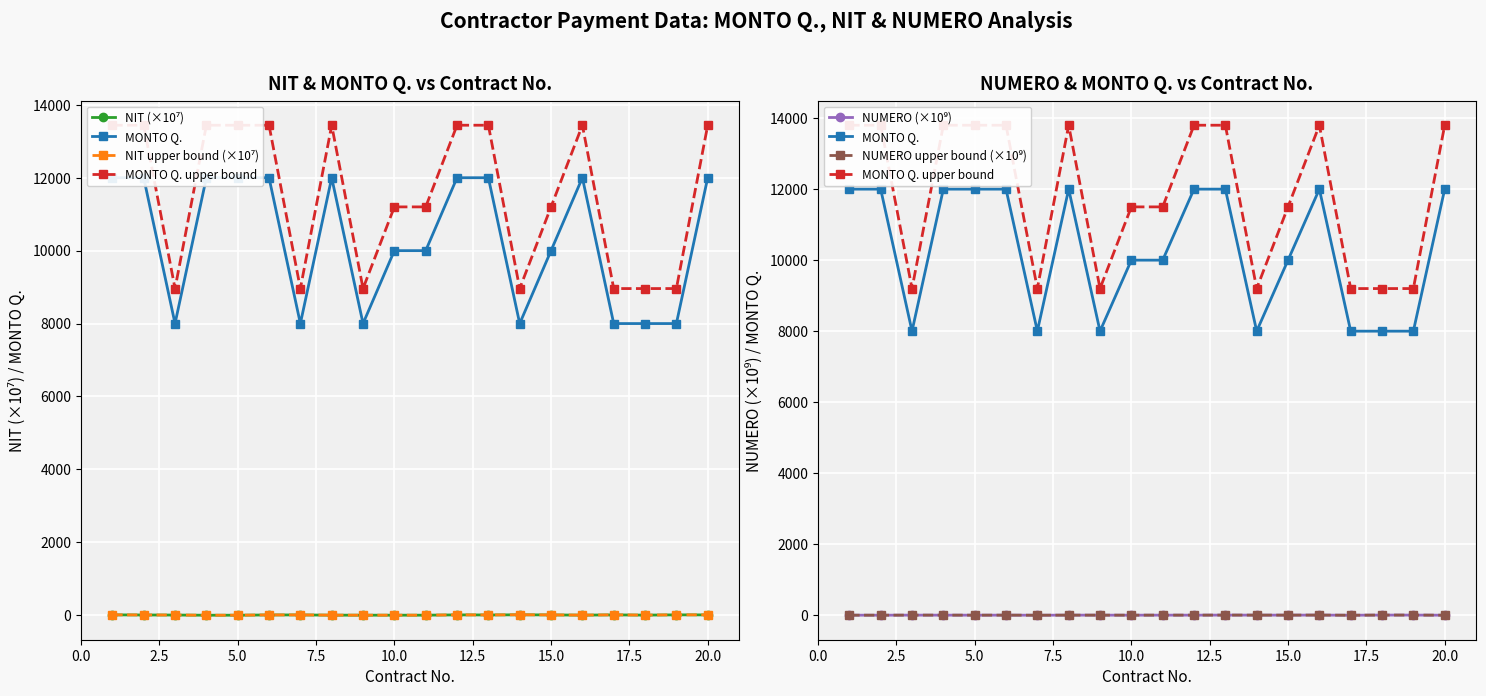

What are all the series names shown in the legend?

NIT (×10⁷), MONTO Q., NIT upper bound (×10⁷), MONTO Q. upper bound, NUMERO (×10⁹), NUMERO upper bound (×10⁹)